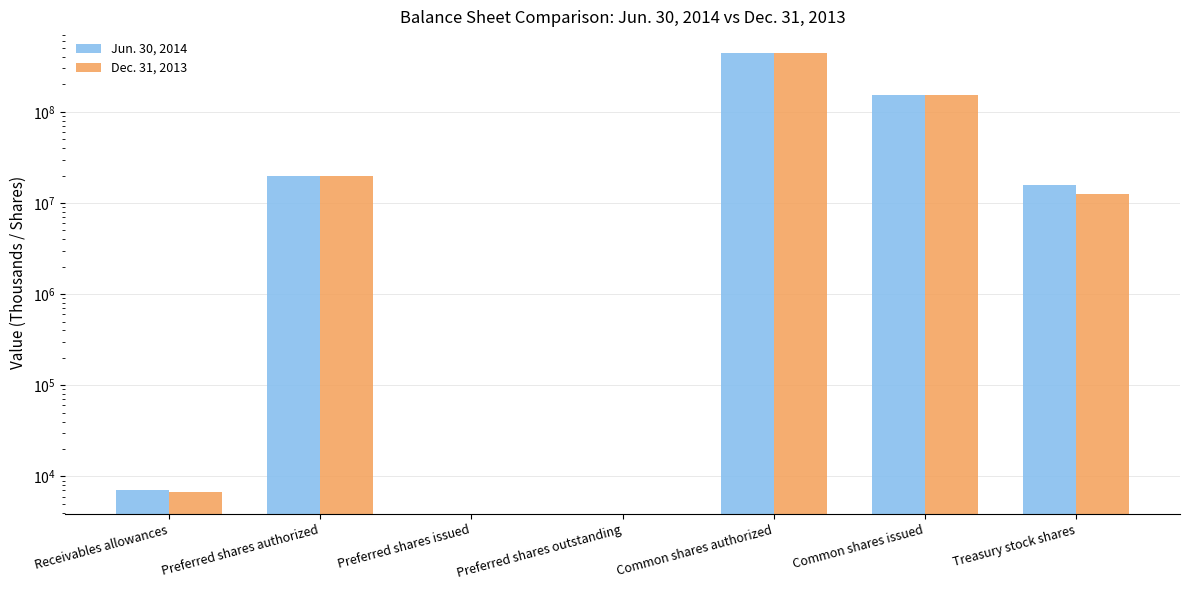

How many values in the Jun. 30, 2014 series are below 15708000?

3